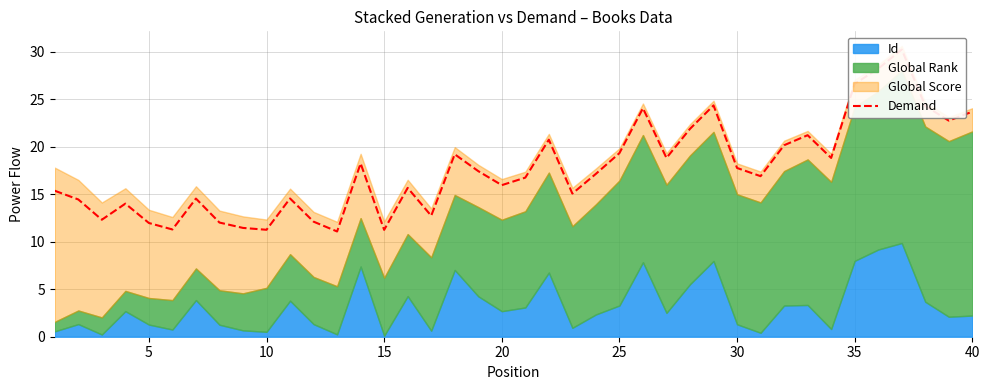

True or false: there are more than 1 points higher than both neighbors.

True